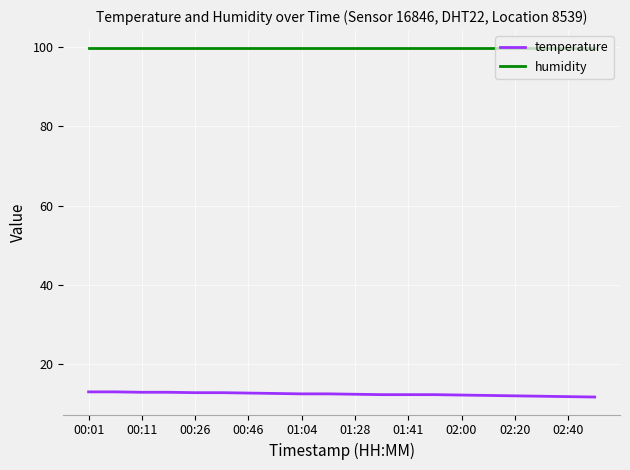

Rank the series by their average value, from highest to lowest.

humidity, temperature